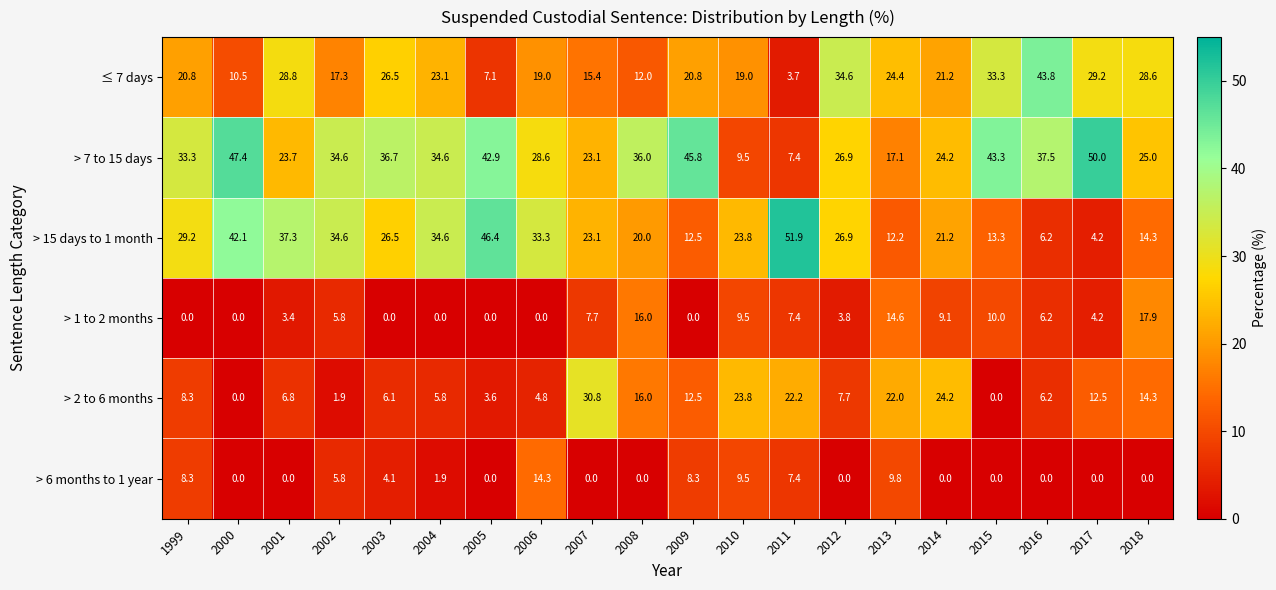

Between 2011 and 2016, which series saw the biggest shift?

> 15 days to 1 month